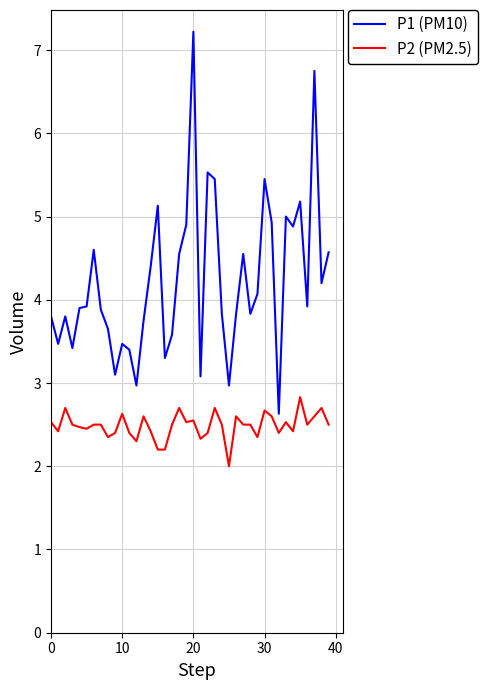

Which series has the largest range (max minus min)?

P1 (PM10)